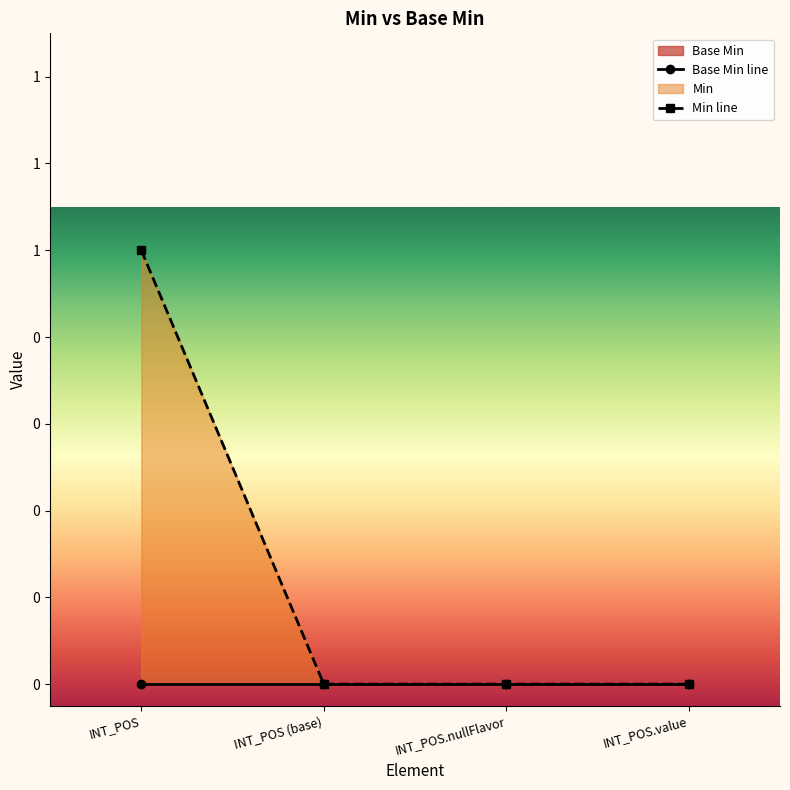

How many categories are shown in the chart?

4